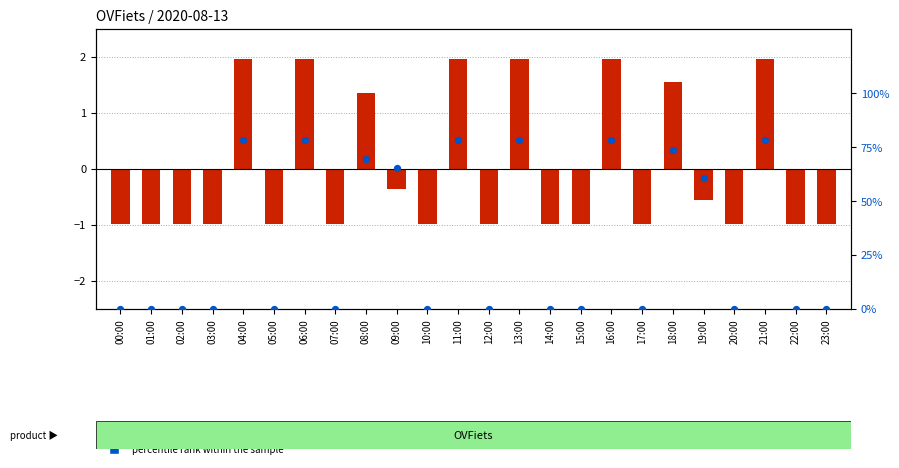

At which category is the sum across all series the highest?

04:00